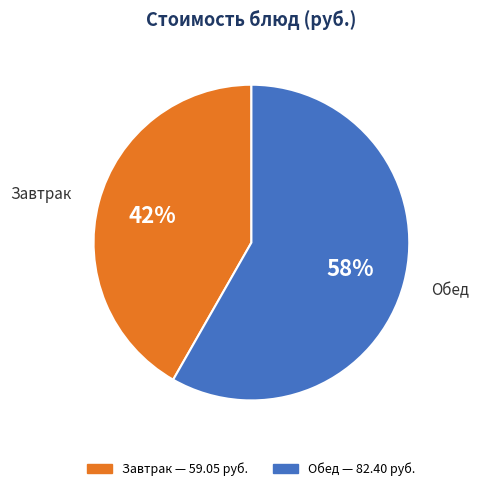

To the nearest percent, what is the average slice percentage?

50%